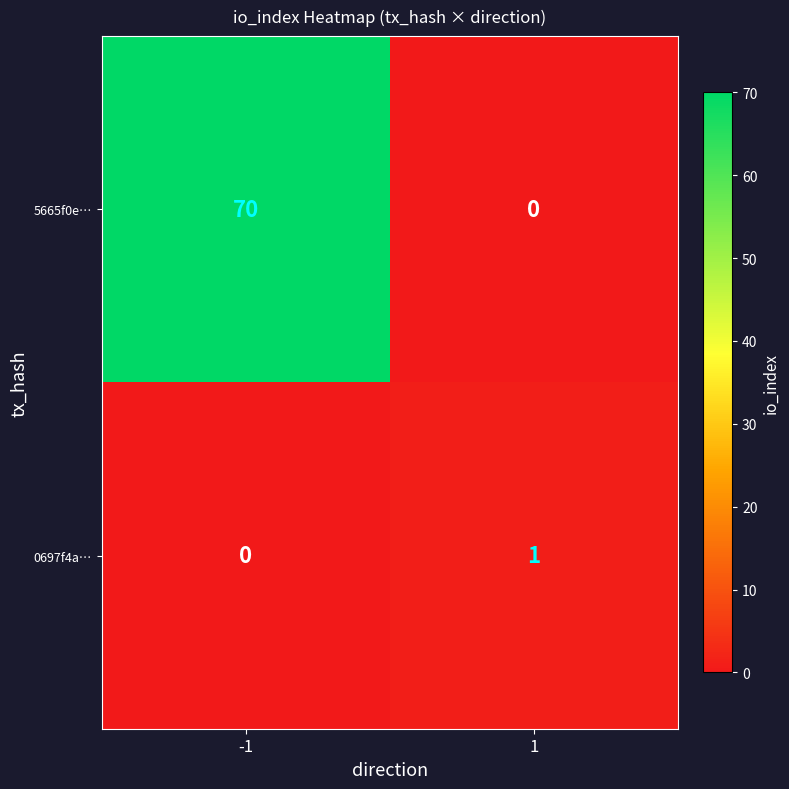

What is the total value across all series at 1?

1